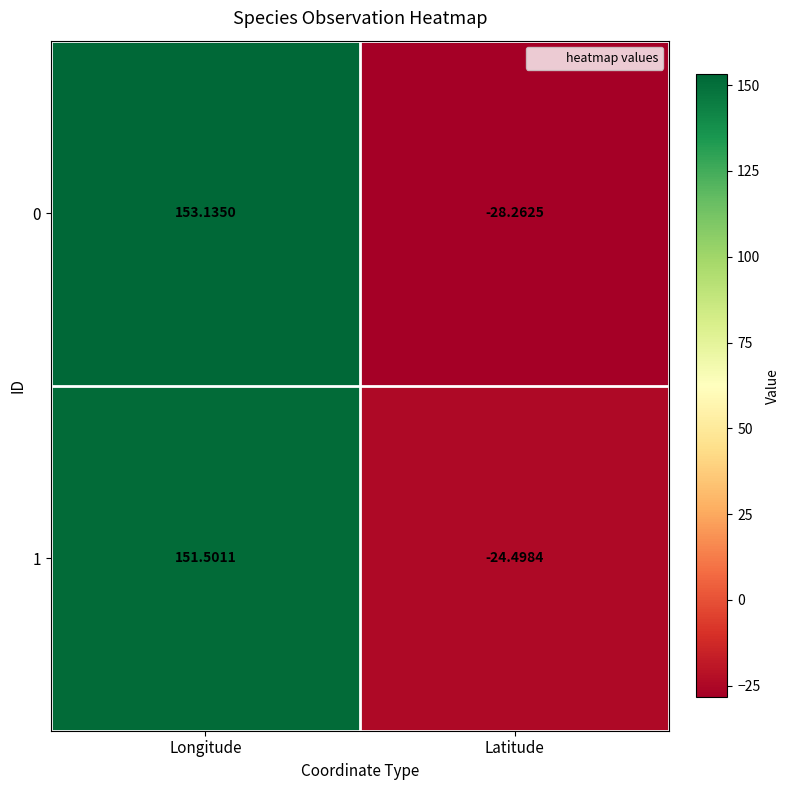

What is the spread (max minus min) of values at Longitude?

1.6